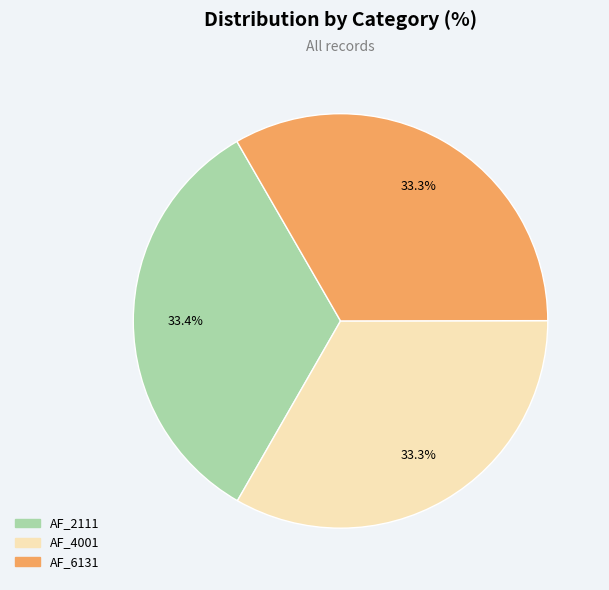

What is the total percentage of AF_4001 and AF_6131?

66.6%